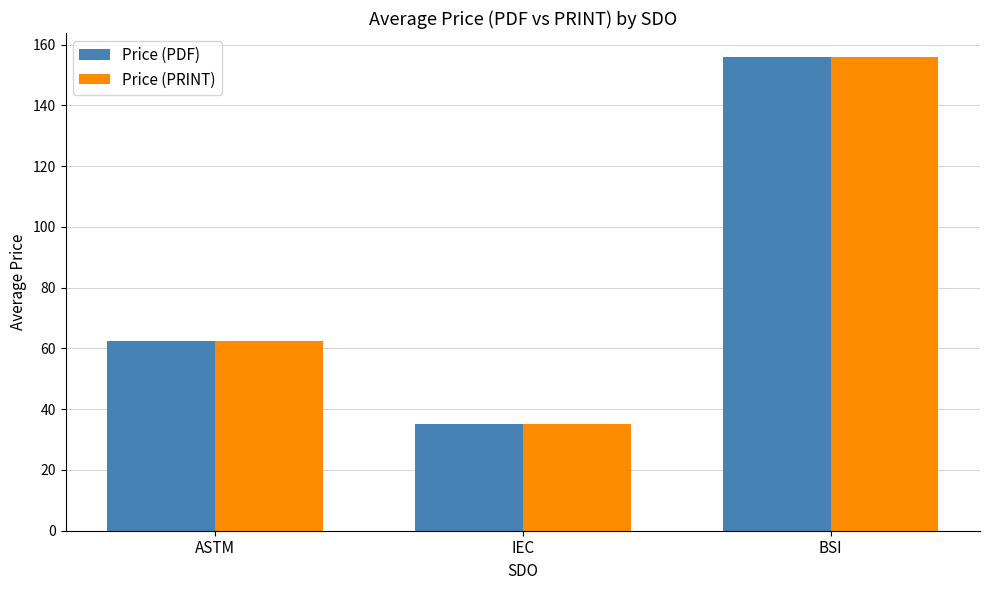

Rank the categories by Price (PRINT) value from highest to lowest.

BSI, ASTM, IEC